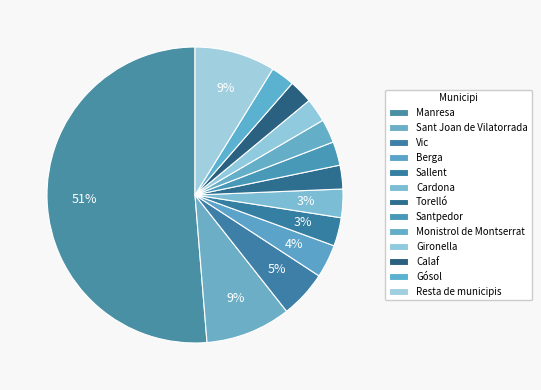

Rank the categories by value from highest to lowest.

Manresa, Sant Joan de Vilatorrada, Resta de municipis, Vic, Berga, Sallent, Cardona, Torelló, Santpedor, Monistrol de Montserrat, Gironella, Calaf, Gósol